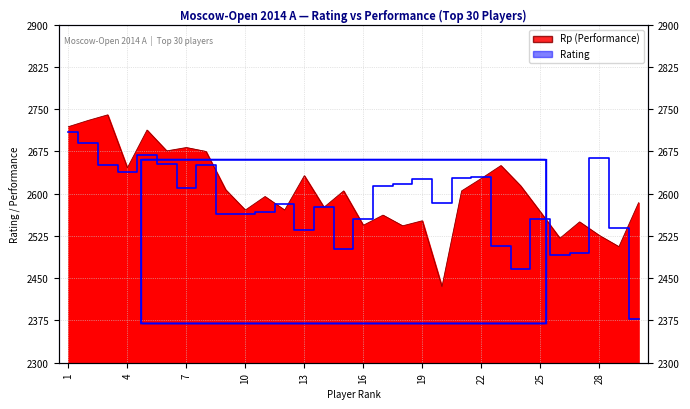

Is the value of Rating at 15 greater than the value of Rp at 9?

No